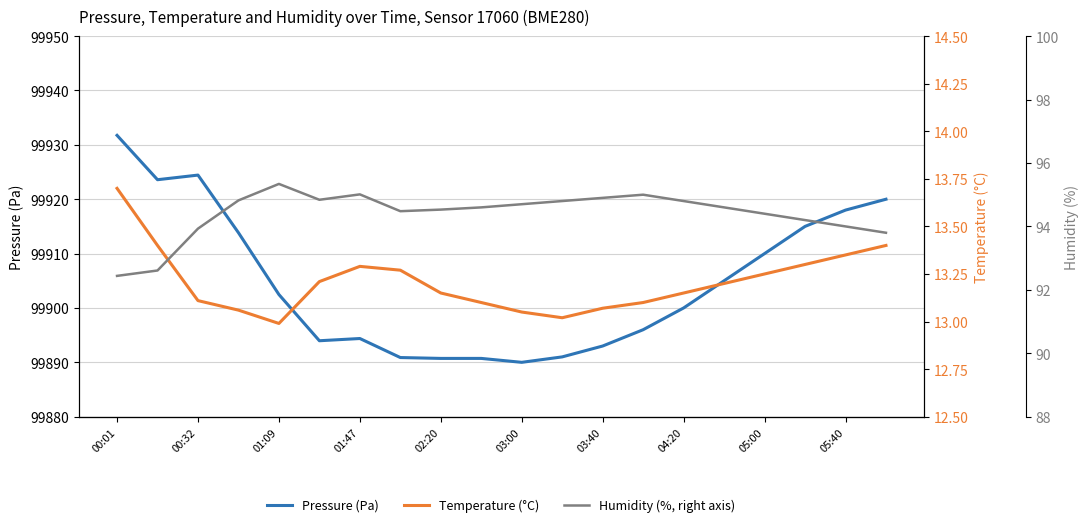

True or false: Temperature (°C) and Humidity (%, right axis) intersect in this chart.

False